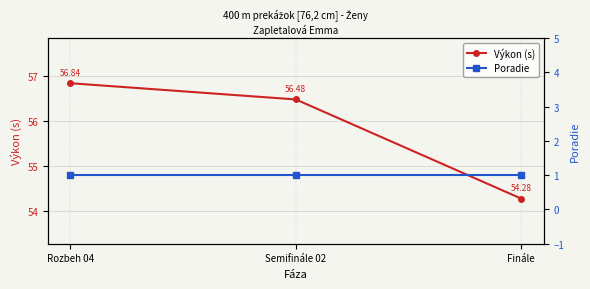

Is the value of Poradie at Rozbeh 04 greater than the value of Výkon (s) at Semifinále 02?

No